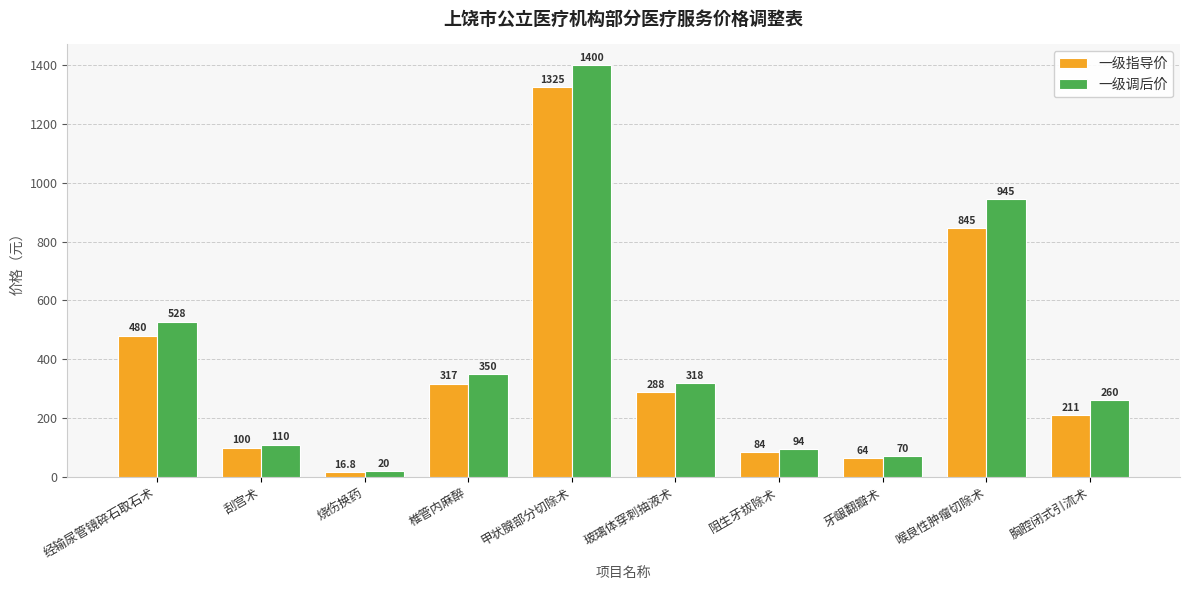

What is the label of the 6th bar from the left?

玻璃体穿刺抽液术